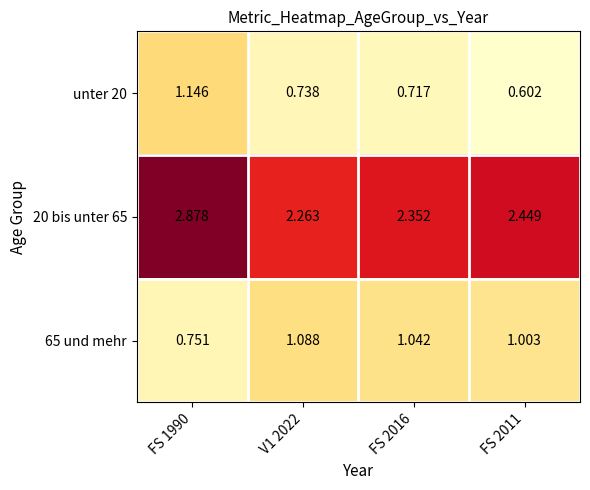

Is the value of 65 und mehr at FS 1990 greater than the value of unter 20 at FS 2016?

Yes